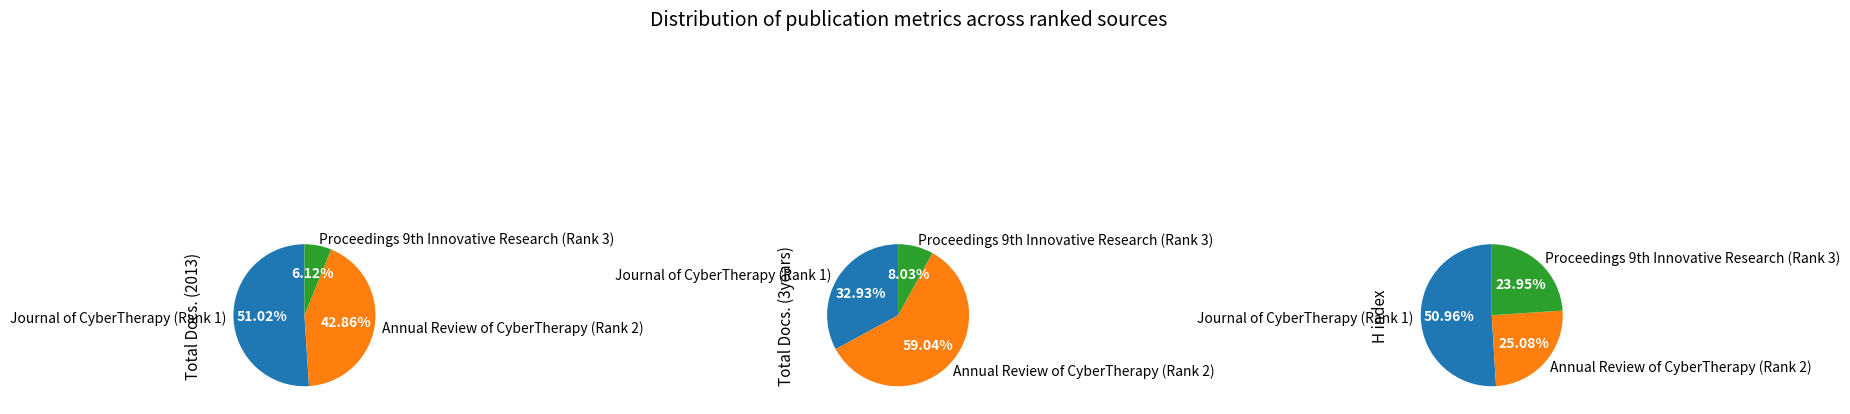

Is it true that Journal of CyberTherapy (Rank 1) is 33% of the pie?

True